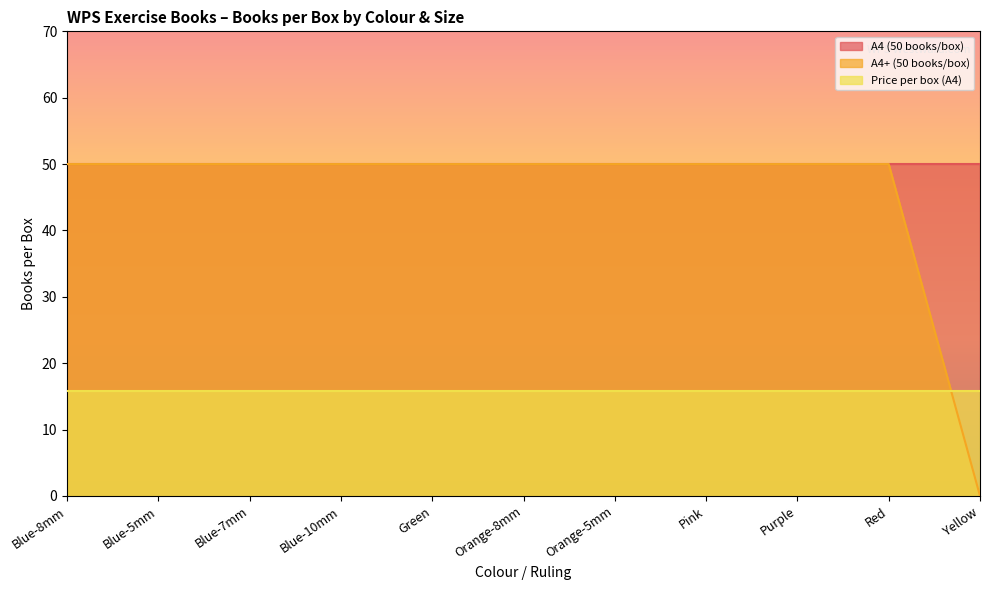

What is the label of the 2nd point from the right?

Red